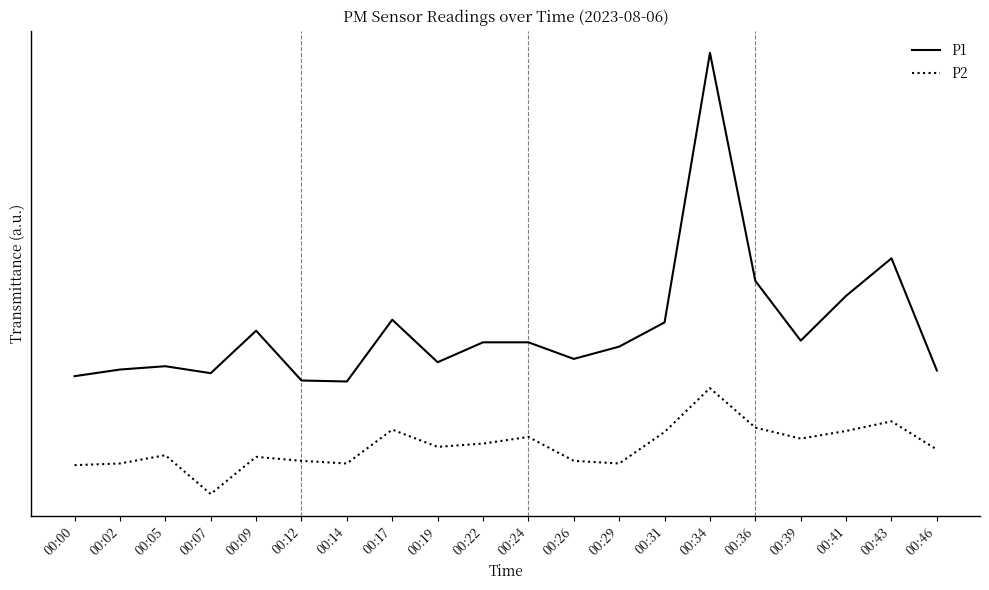

True or false: P2 and P1 cross at least once.

False